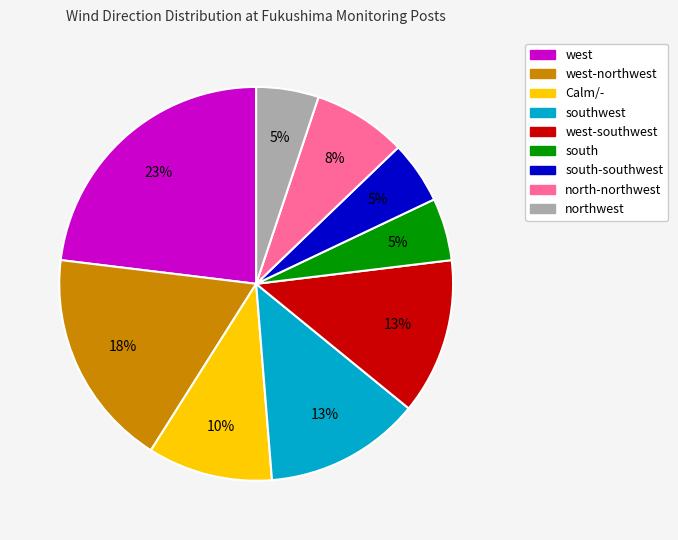

True or false: south-southwest accounts for 1% of the total.

False